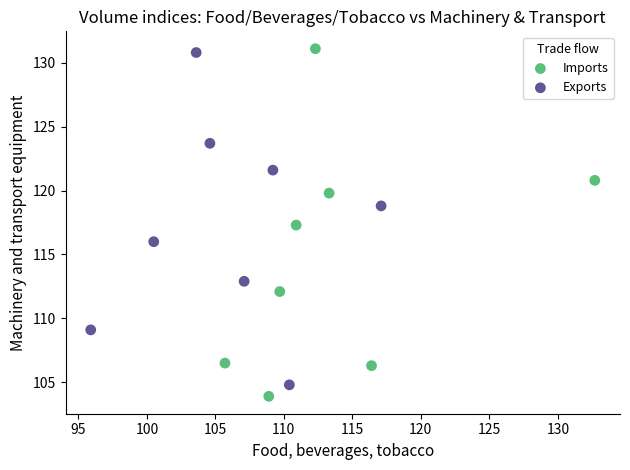

Which series has the widest spread of Y values?

Imports